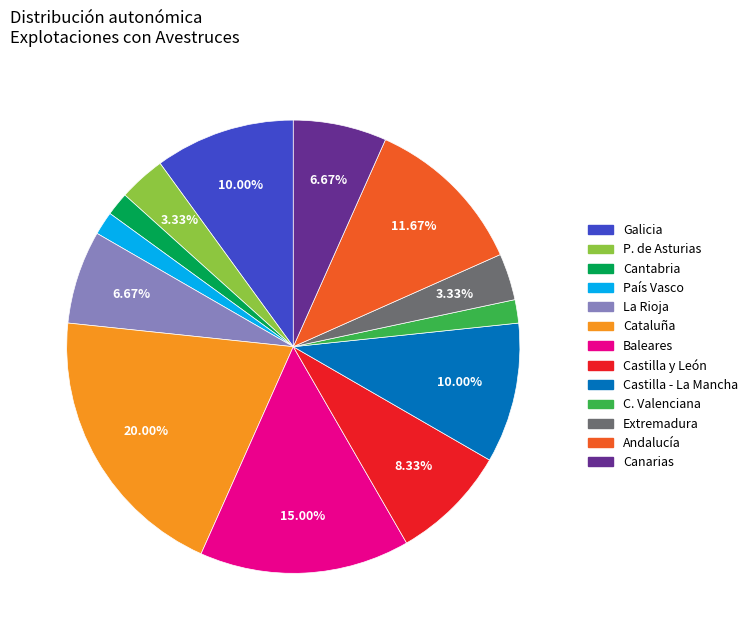

Is the sum of Galicia and Cataluña greater than half?

No